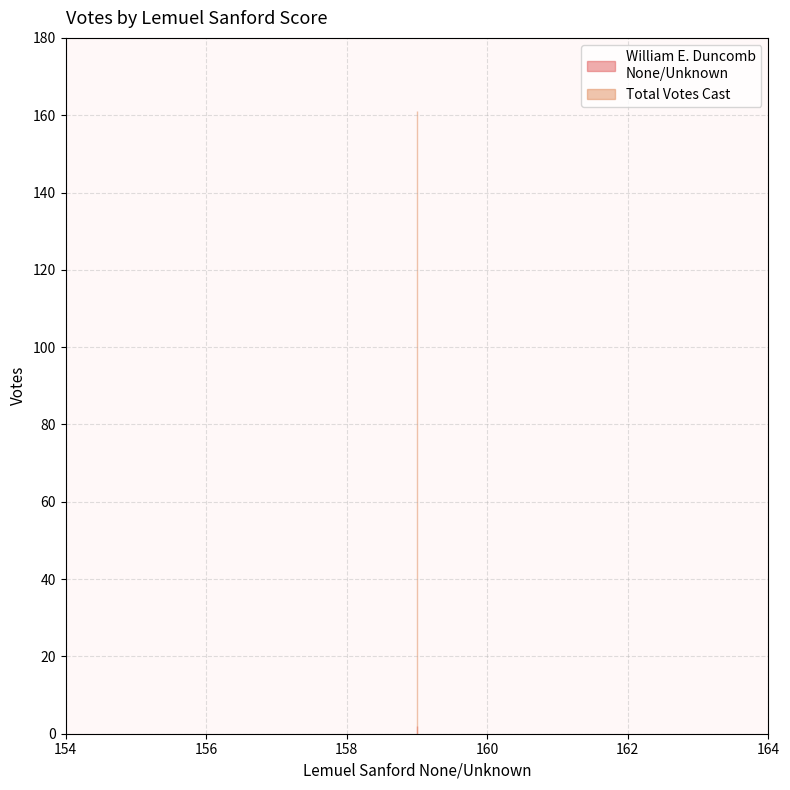

At 159, list the series in order from smallest to largest.

William E. Duncomb
None/Unknown, Total Votes Cast